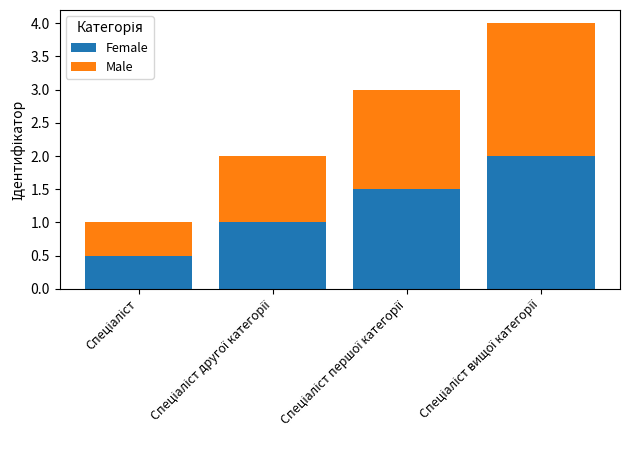

What is the lowest value of the Female series?

0.5